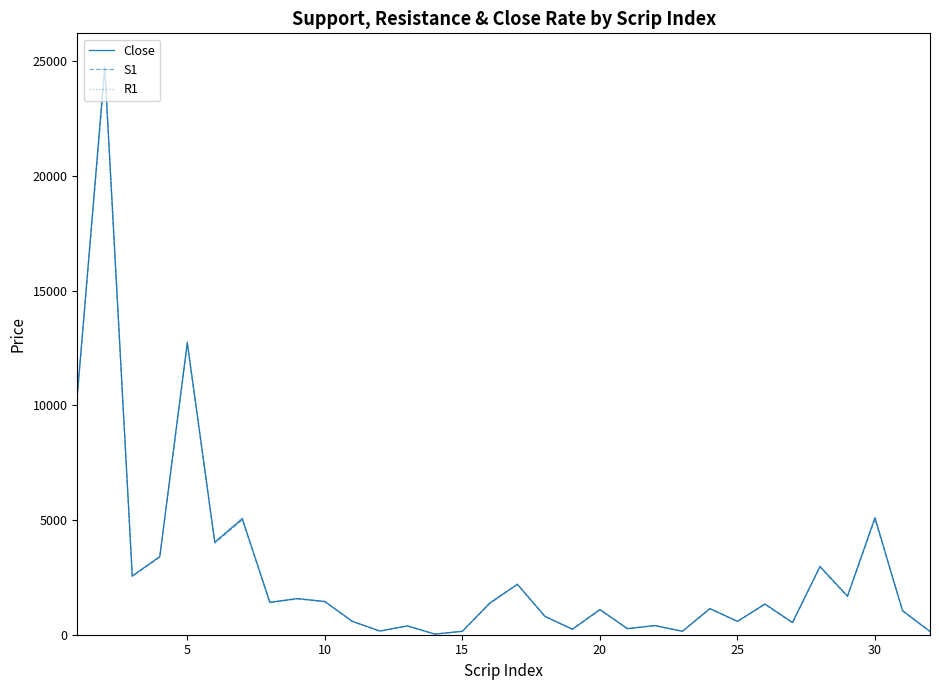

Rank the series by their average value, from highest to lowest.

R1, Close, S1